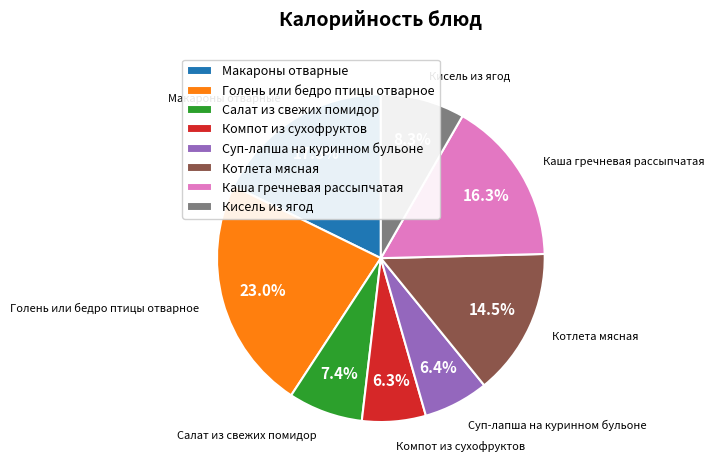

To the nearest percent, what portion does Суп-лапша на куринном бульоне represent?

6%